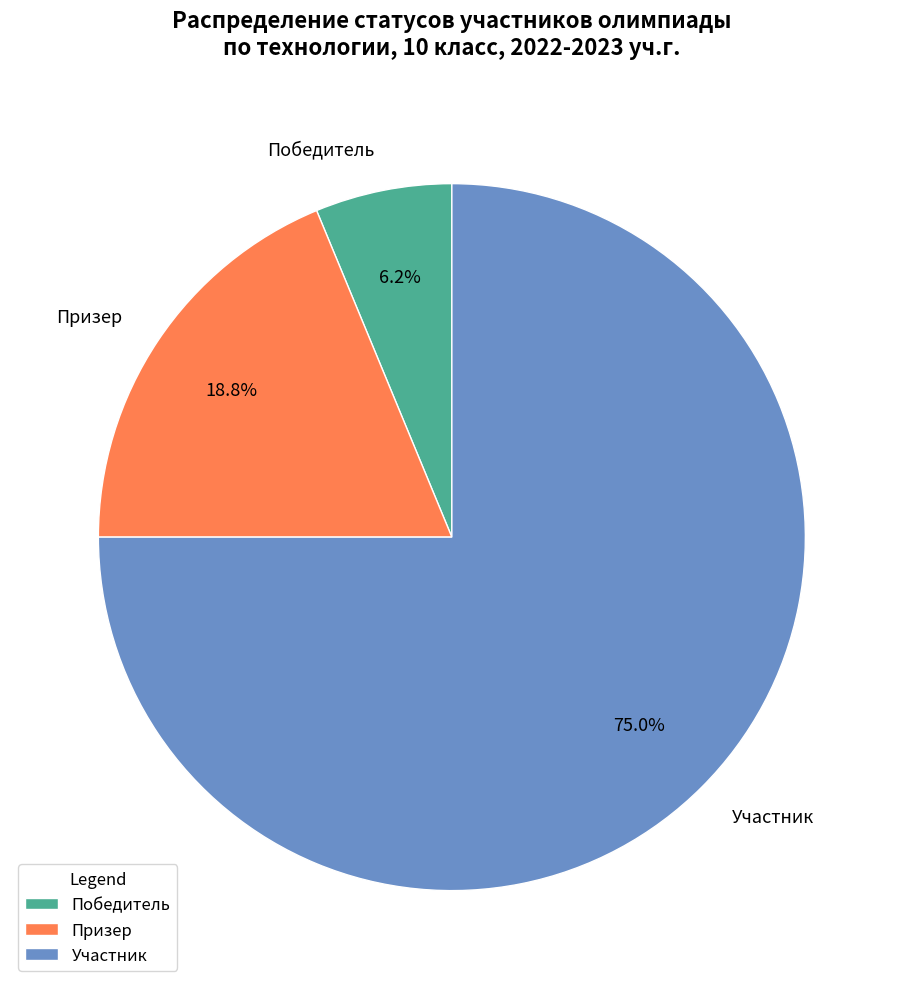

What percentage do Победитель and Участник together represent?

81.2%